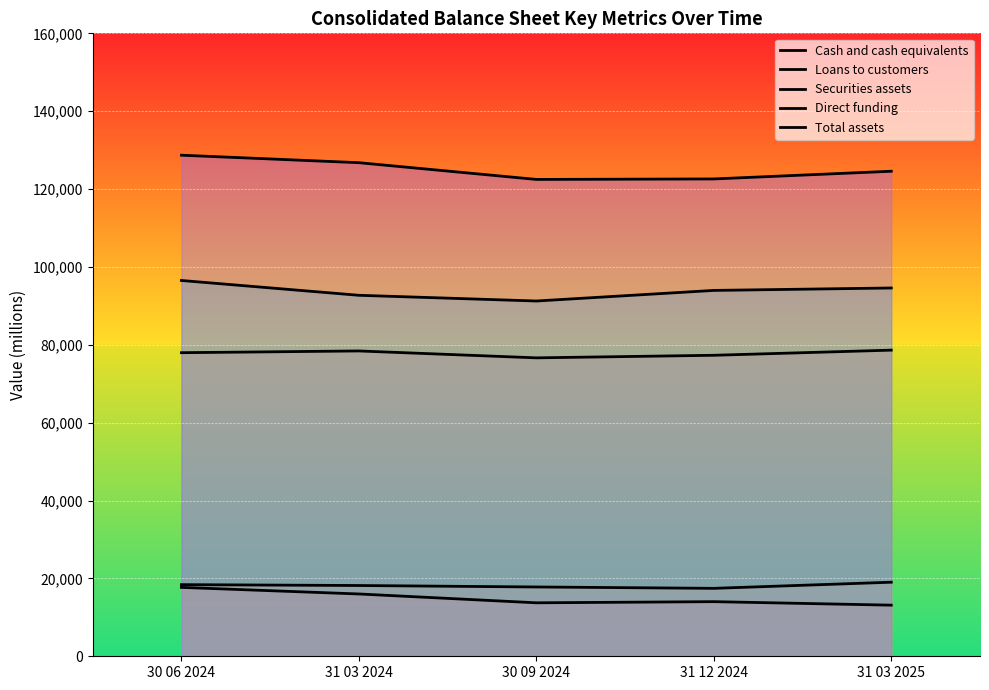

At 30 09 2024, list the series in order from largest to smallest.

Total assets, Direct funding, Loans to customers, Securities assets, Cash and cash equivalents